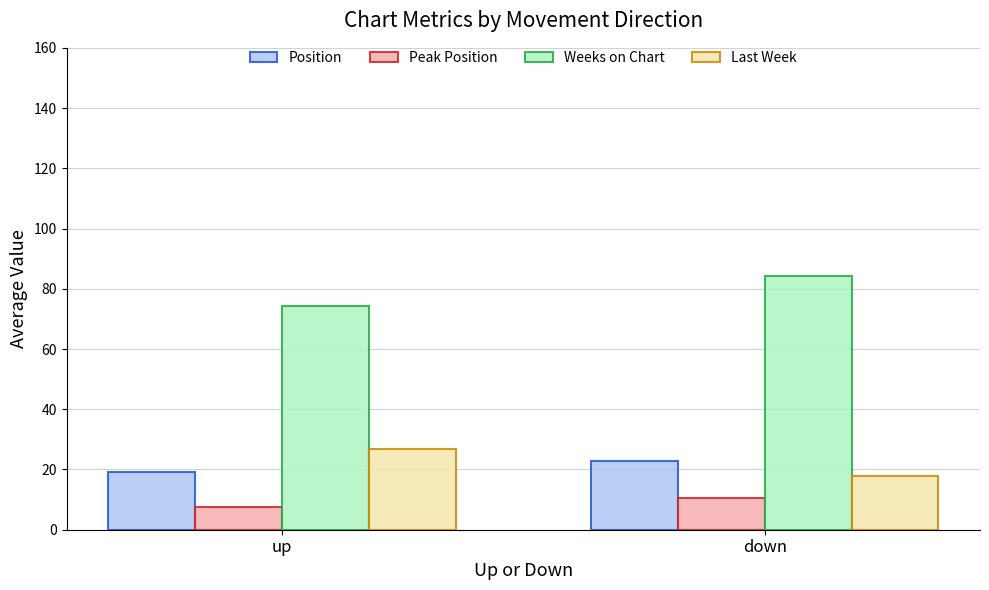

Does the chart contain stacked bars?

No